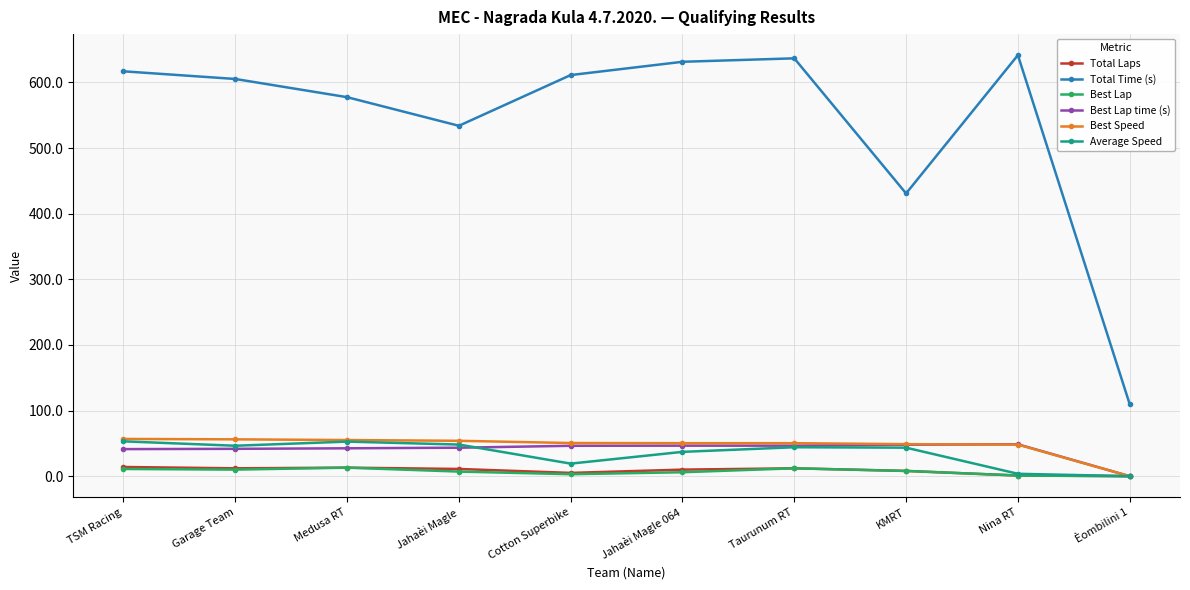

What is the label of the 10th point from the left?

Èombilini 1